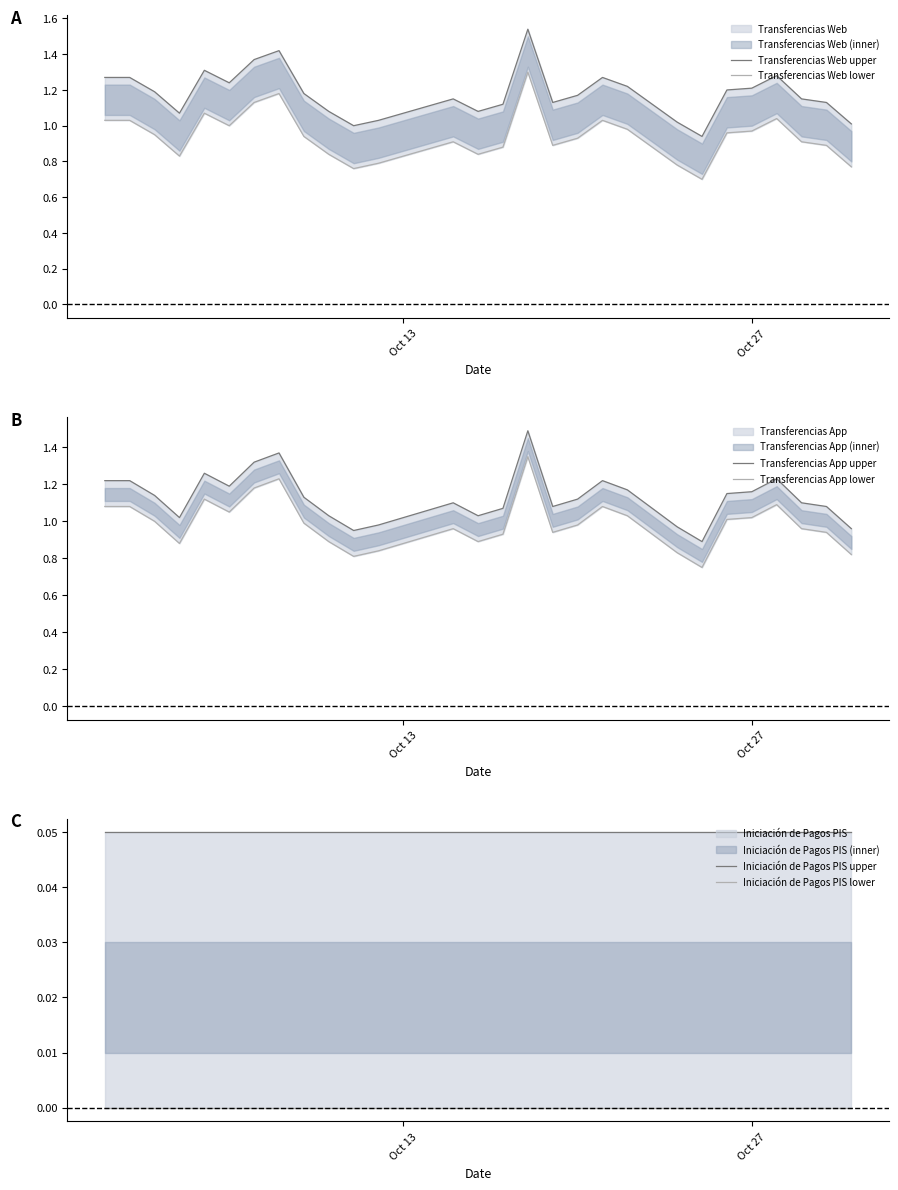

The Transferencias Web lower series shows 1.3 at 8. True or false?

False